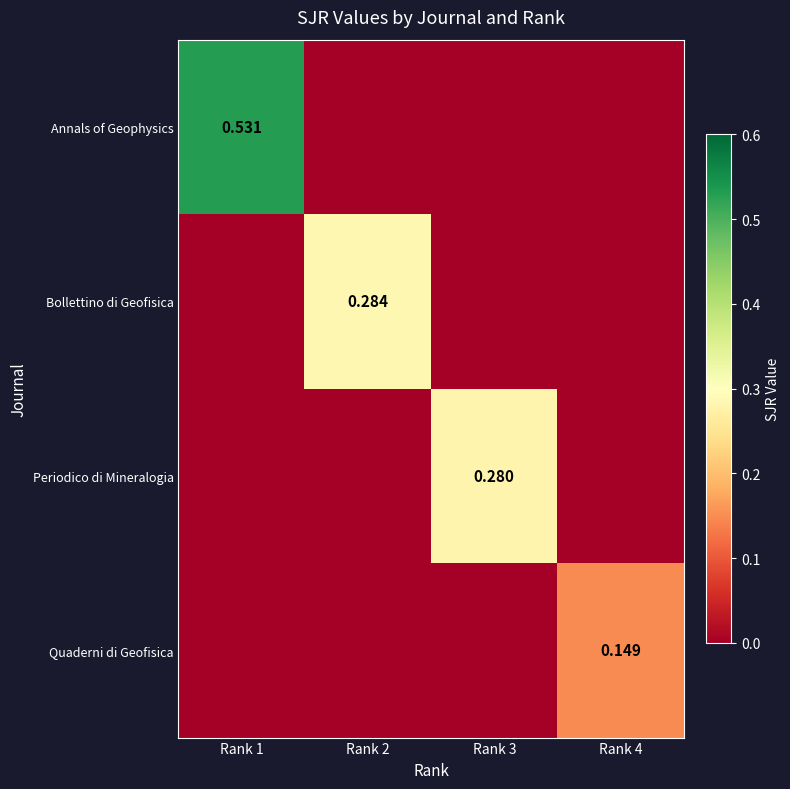

Which series has the largest total across all categories?

Annals of Geophysics